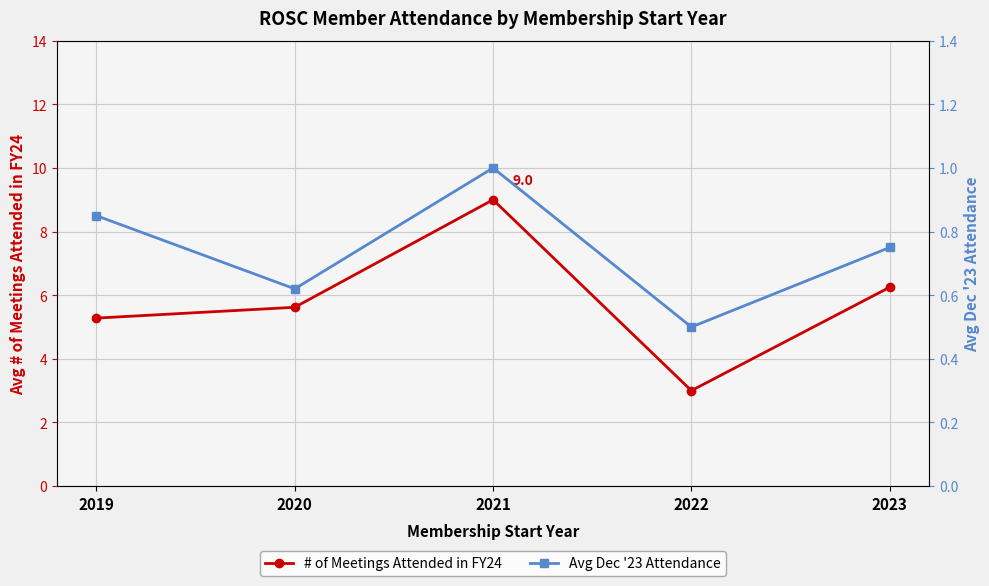

At how many categories does at least one series exceed 1?

5